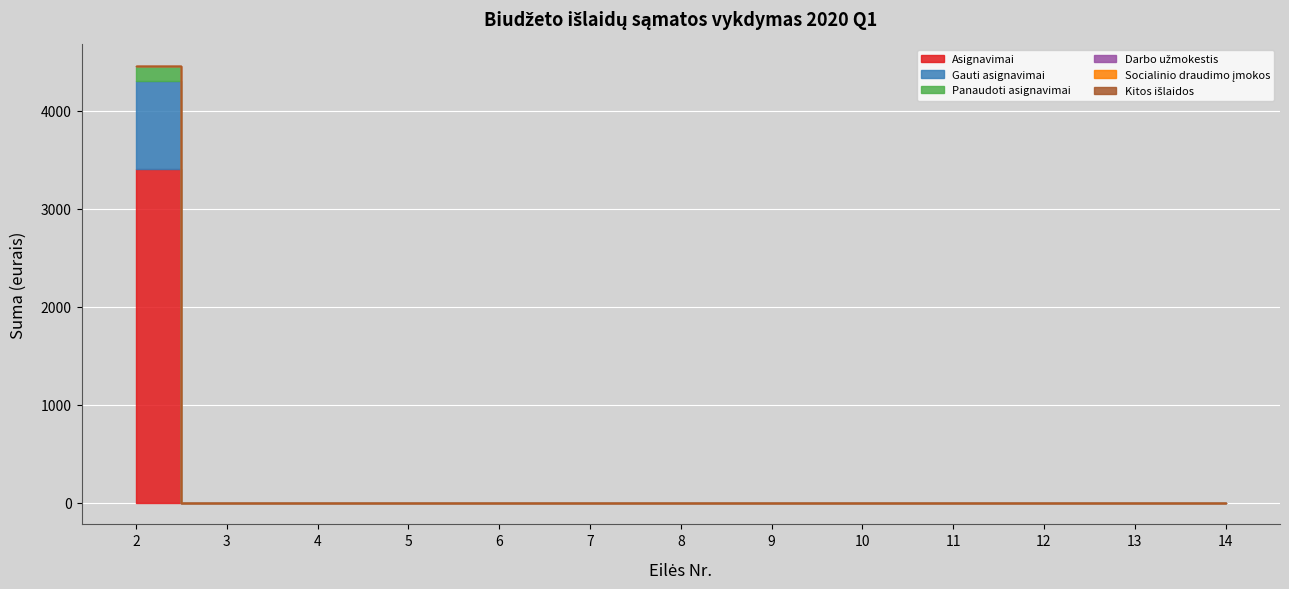

Count the number of data series in this chart.

6